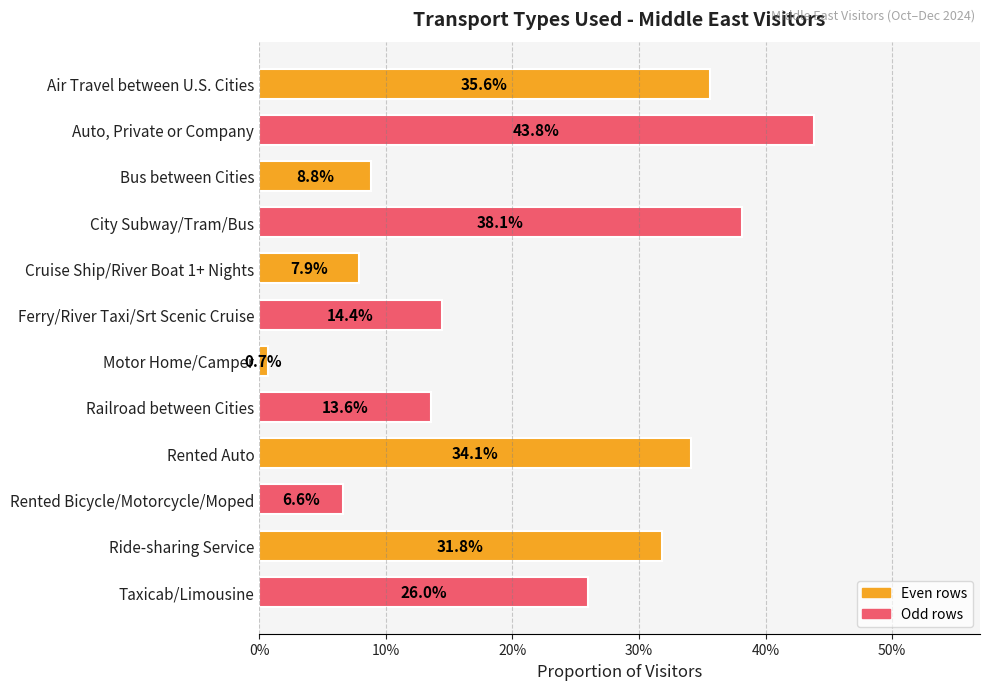

Are the bars horizontal?

Yes